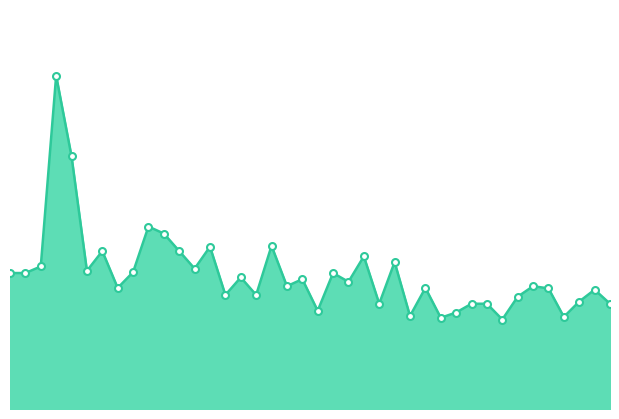

Reading right to left, extract all data points from this chart.

12.0	13.6	12.2	10.5	13.8	14.0	12.8	10.2	12.0	12.0	11.0	10.4	13.8	10.6	16.8	12.0	17.4	14.5	15.5	11.2	14.8	14.0	18.6	13.0	15.0	13.0	18.5	16.0	18.0	20.0	20.8	15.6	13.8	18.0	15.8	28.8	38.0	16.2	15.5	15.5